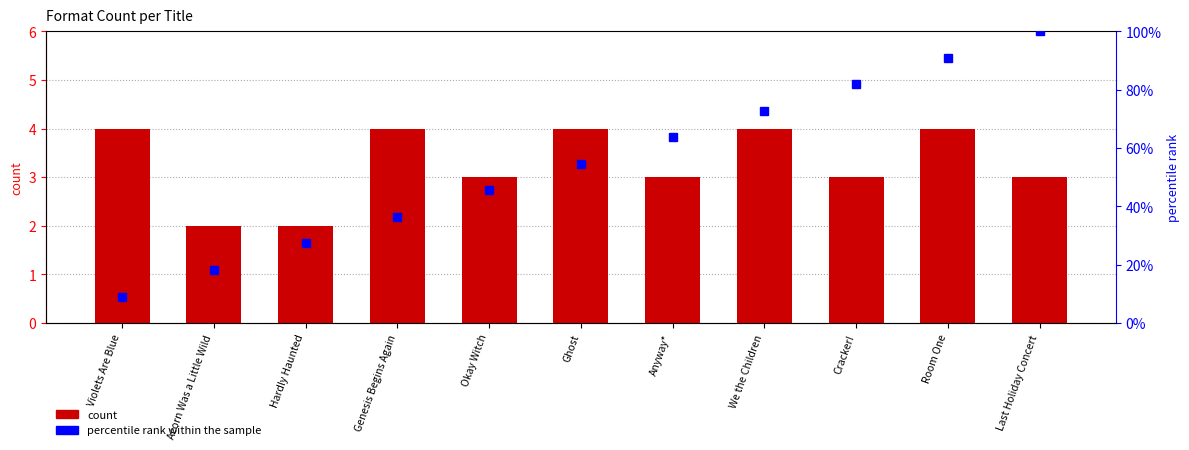

At which label is percentile rank within the sample closest to 54?

Ghost